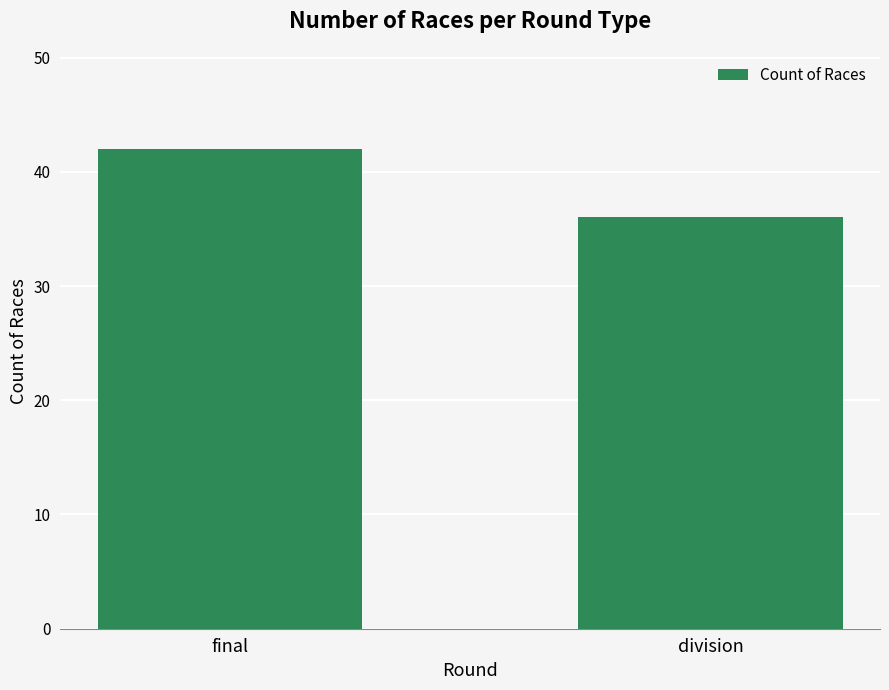

Rank the categories by value from highest to lowest.

final, division